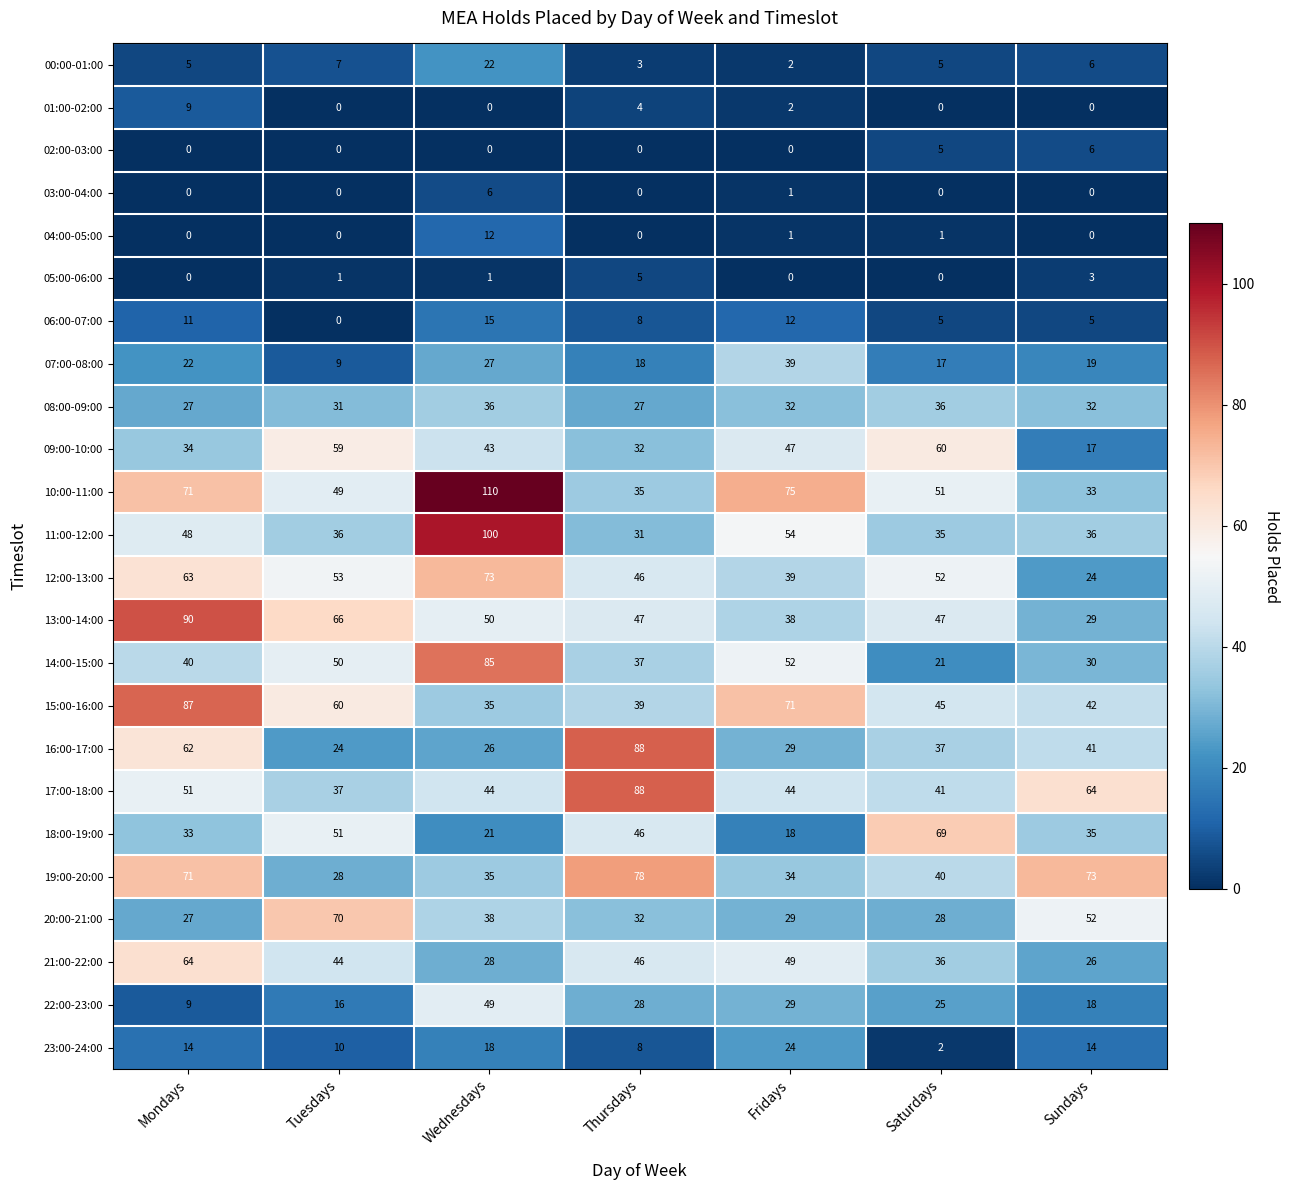

Is it true that 20:00-21:00 equals 9 at Fridays?

False